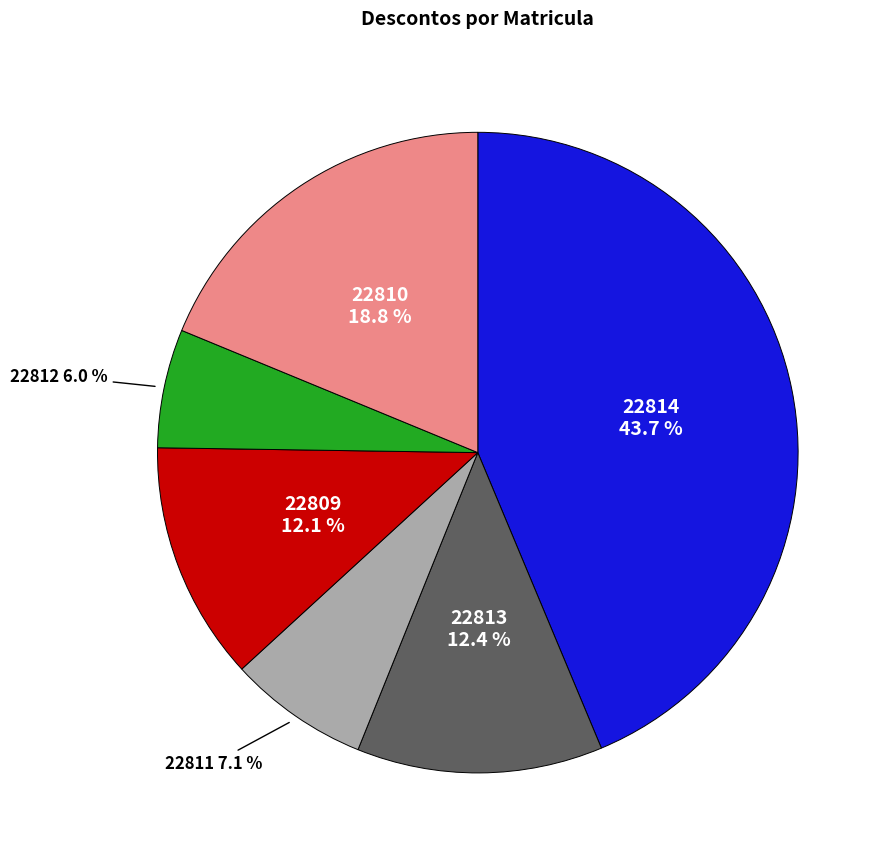

Is there a majority slice in this chart?

No